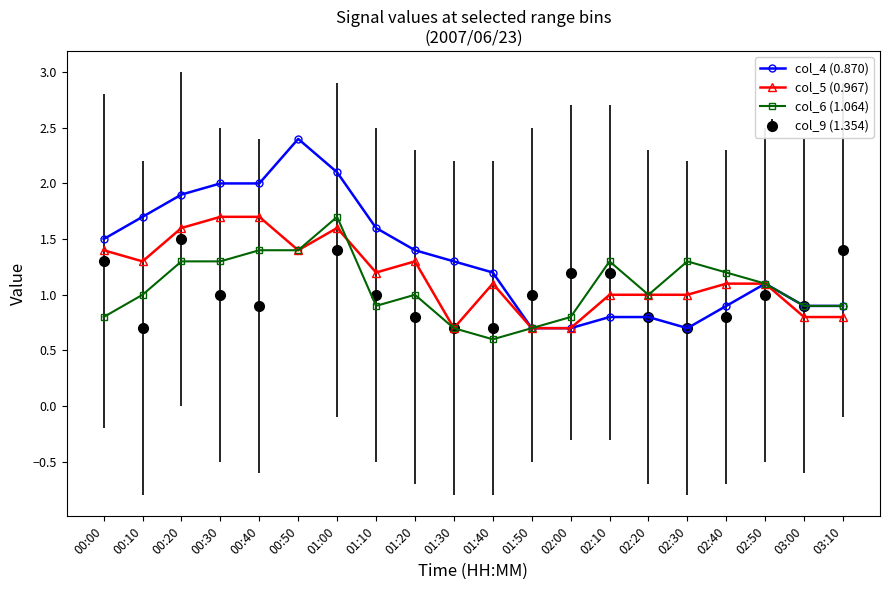

Reading left to right, what are all the values shown in this chart?

col_4 (0.870): 1.5	1.7	1.9	2.0	2.0	2.4	2.1	1.6	1.4	1.3	1.2	0.7	0.7	0.8	0.8	0.7	0.9	1.1	0.9	0.9
col_5 (0.967): 1.4	1.3	1.6	1.7	1.7	1.4	1.6	1.2	1.3	0.7	1.1	0.7	0.7	1.0	1.0	1.0	1.1	1.1	0.8	0.8
col_6 (1.064): 0.8	1.0	1.3	1.3	1.4	1.4	1.7	0.9	1.0	0.7	0.6	0.7	0.8	1.3	1.0	1.3	1.2	1.1	0.9	0.9